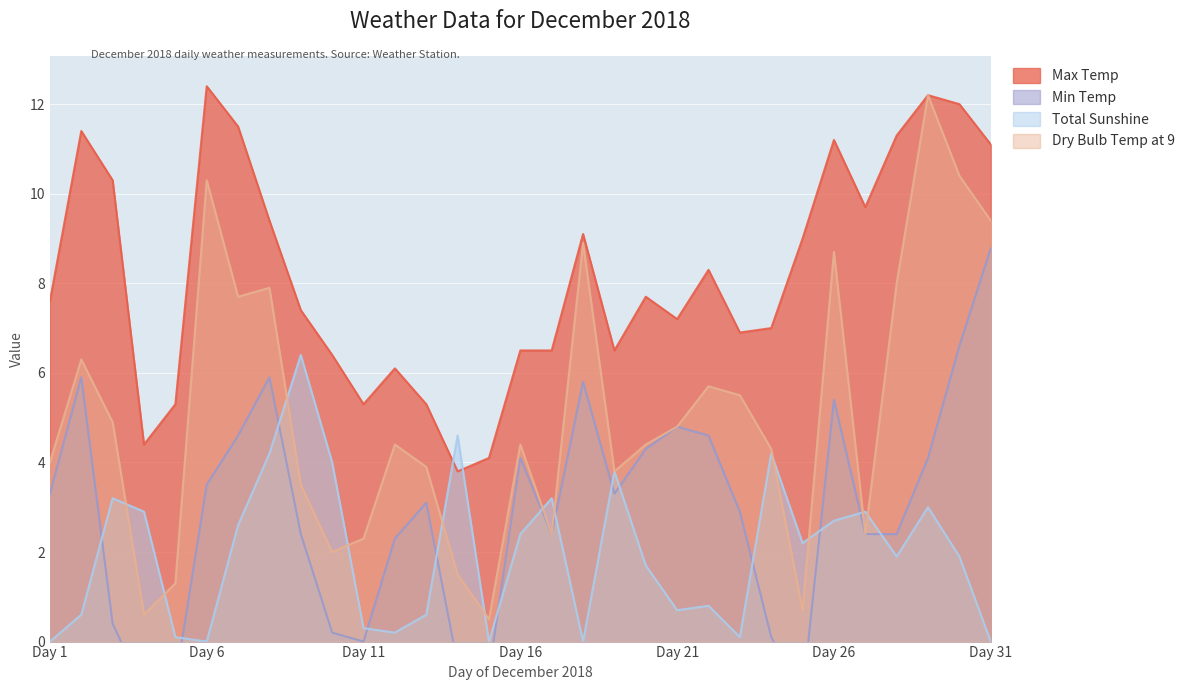

What is the difference between the maximum and minimum values in the Dry Bulb Temp at 9 series?

11.7